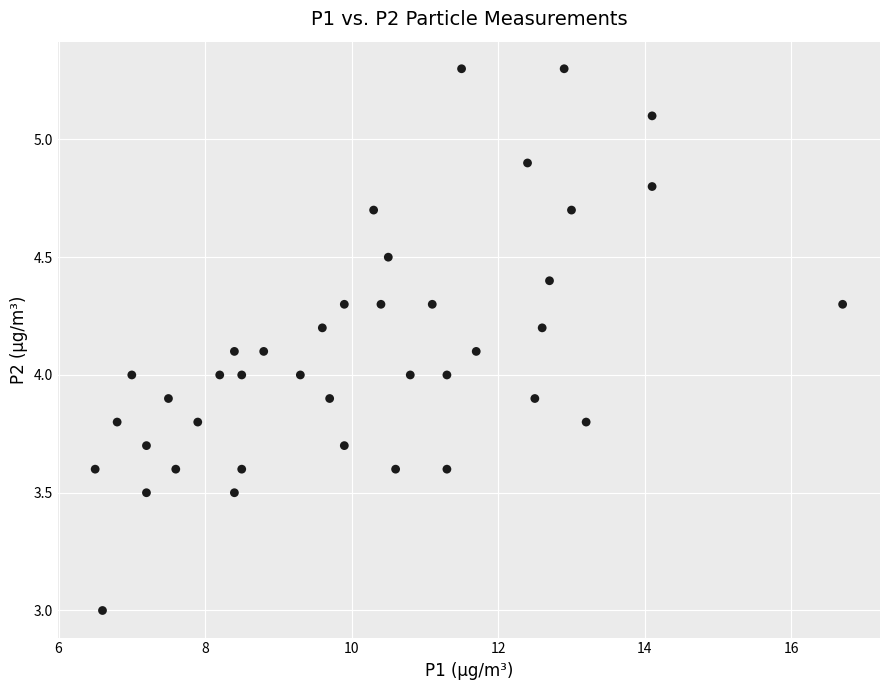

What is the range of X values (max minus min)?

10.2